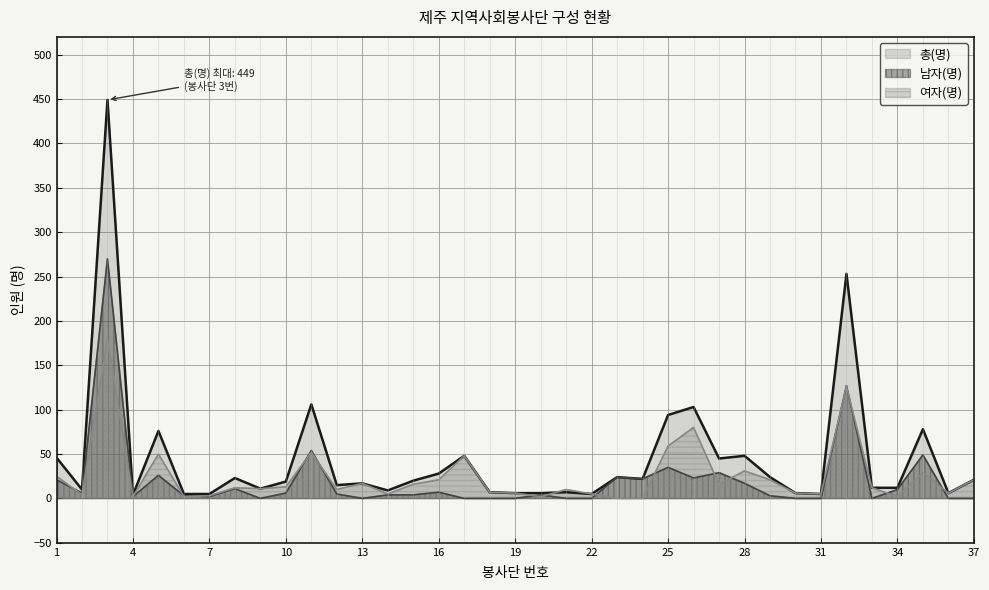

Reading left to right, extract all data points from this chart.

총(명): 1=46	2=10	3=449	4=4	5=76	6=5	7=5	8=23	9=11	10=19	11=106	12=15	13=17	14=9	15=20	16=28	17=48	18=7	19=6	20=6	21=7	22=5	23=24	24=22	25=94	26=103	27=45	28=48	29=24	30=6	31=5	32=253	33=12	34=12	35=78	36=6	37=21
남자(명): 1=21	2=6	3=270	4=2	5=26	6=3	7=2	8=11	9=0	10=6	11=54	12=5	13=0	14=4	15=4	16=7	17=0	18=0	19=0	20=4	21=0	22=0	23=24	24=22	25=35	26=23	27=29	28=17	29=3	30=0	31=0	32=127	33=0	34=10	35=49	36=0	37=0
여자(명): 1=25	2=4	3=179	4=2	5=50	6=2	7=3	8=12	9=11	10=13	11=52	12=10	13=17	14=5	15=16	16=21	17=48	18=7	19=6	20=2	21=10	22=5	23=0	24=0	25=59	26=80	27=16	28=31	29=21	30=6	31=5	32=126	33=12	34=2	35=29	36=6	37=21